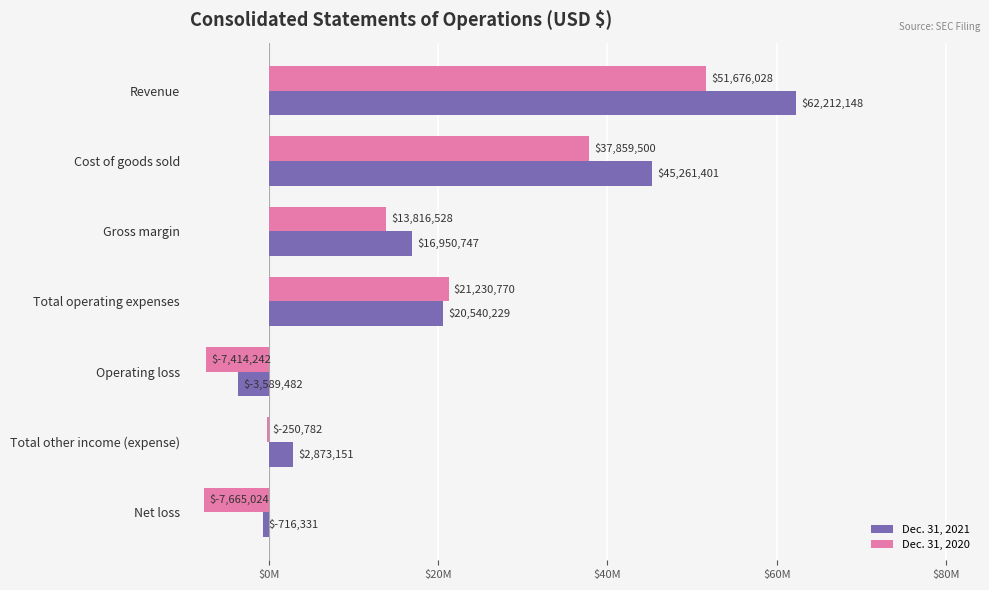

What are all the series names shown in the legend?

Dec. 31, 2021, Dec. 31, 2020